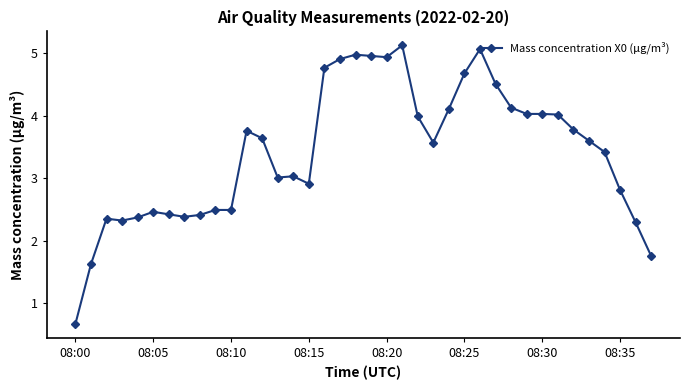

What is the greatest value displayed?

5.1